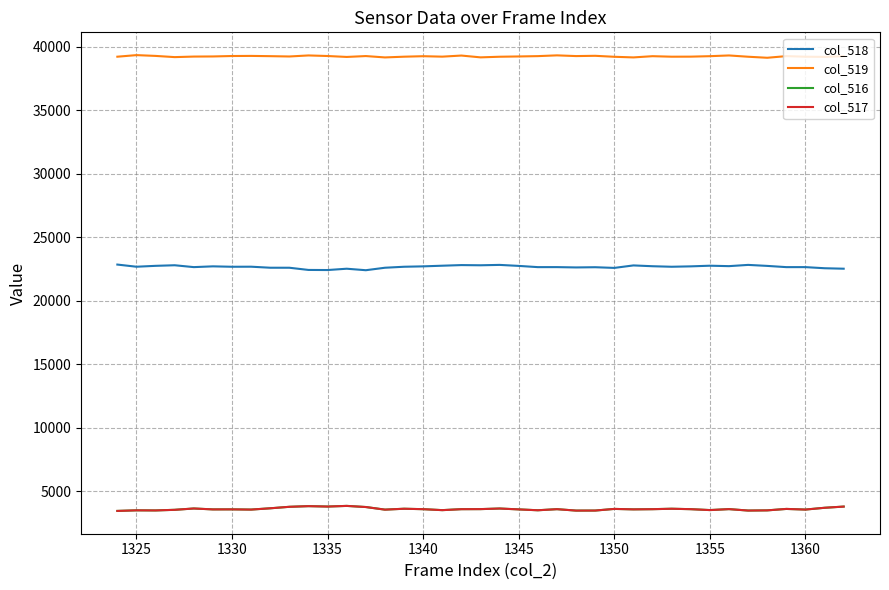

At how many categories does at least one series exceed 22974?

39